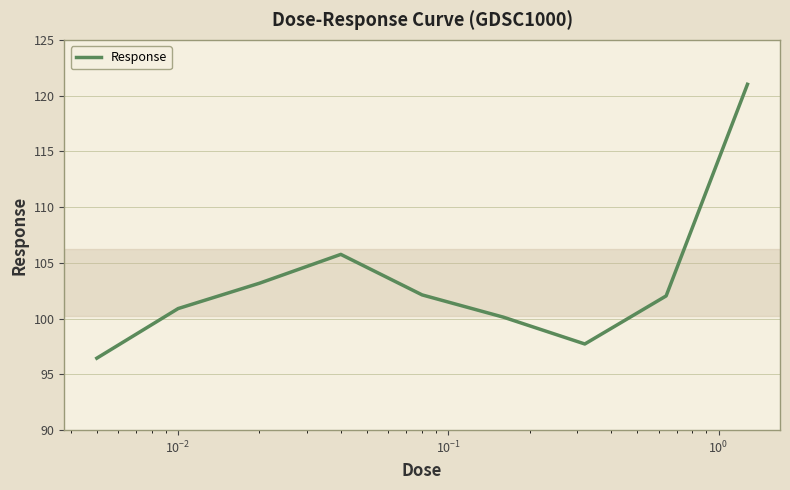

What is the difference between the maximum and minimum values?

24.6